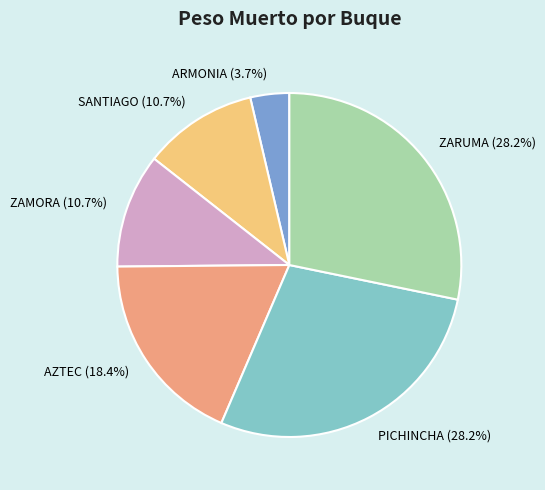

To the nearest percent, what portion does AZTEC represent?

18%